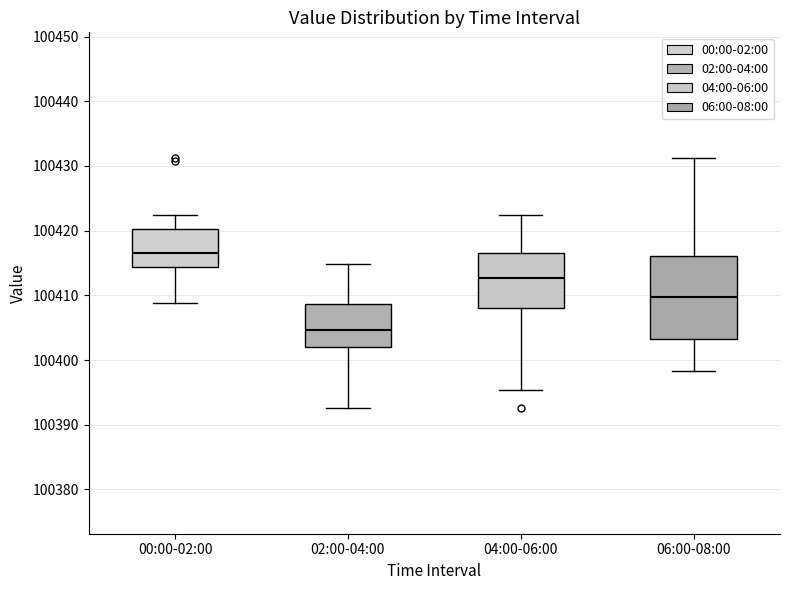

Reading left to right, read every box against the y-axis: the position of its median line, the range the box covers, and the ends of its whiskers. The values are not printed on the chart, so give them approximately, as read against the axis.

00:00-02:00: median 100417, box 100414 to 100420, whiskers 100409 to 100422
02:00-04:00: median 100405, box 100402 to 100409, whiskers 100393 to 100415
04:00-06:00: median 100413, box 100408 to 100417, whiskers 100395 to 100422
06:00-08:00: median 100410, box 100403 to 100416, whiskers 100398 to 100431